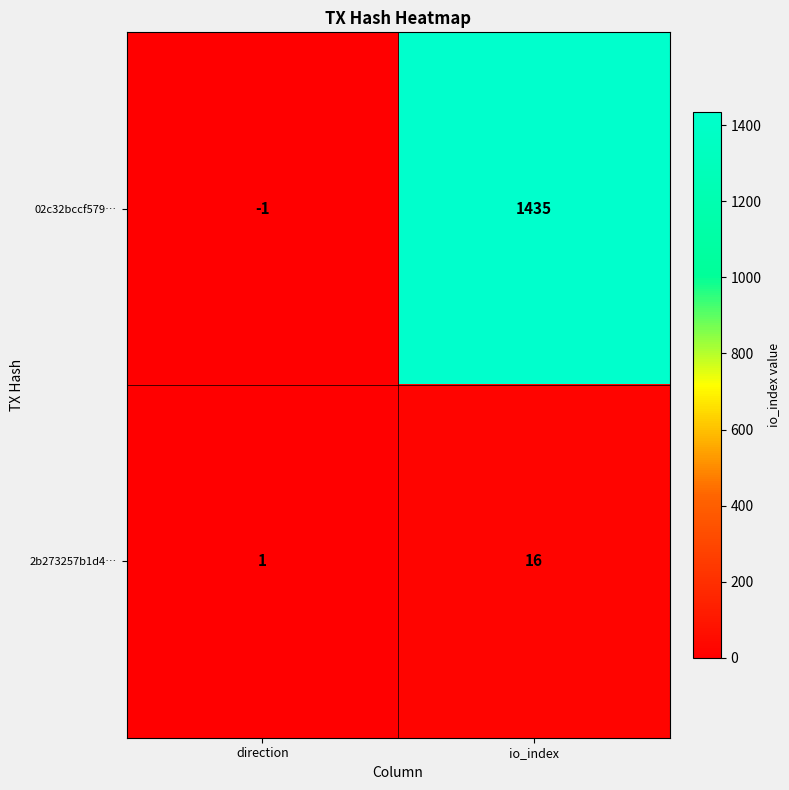

Which category has the lowest value across all series?

direction